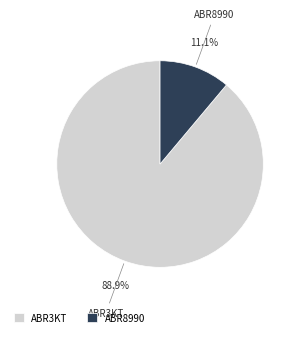

True or false: ABR8990 accounts for 11% of the total.

True